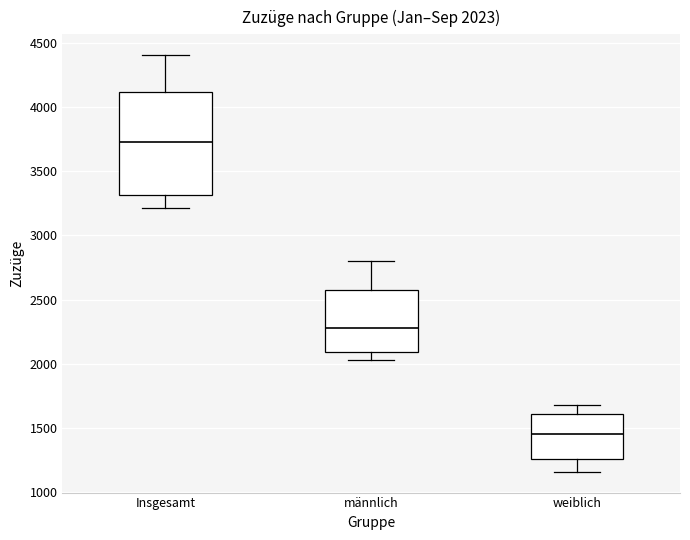

Which box's median line is the lowest?

weiblich